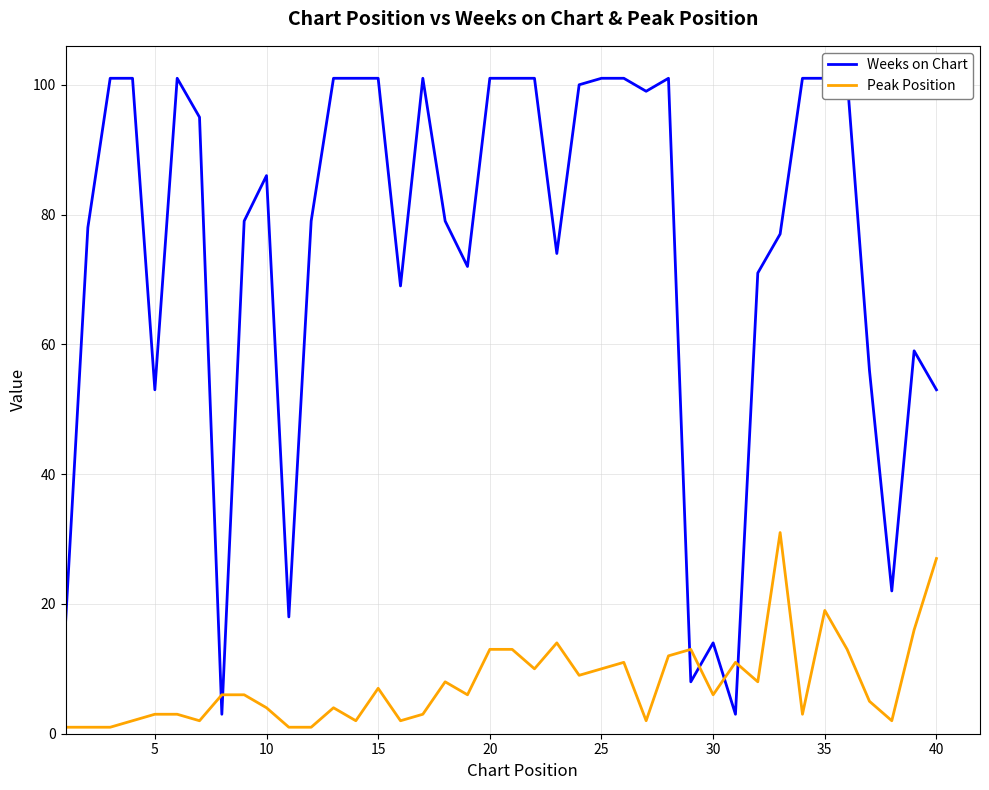

In Peak Position, how many points are higher than both neighbors (excluding endpoints)?

9